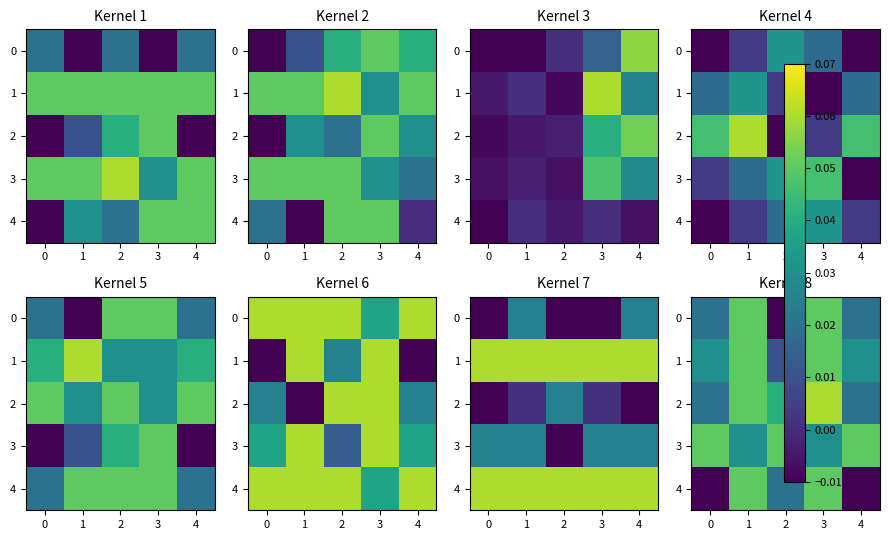

Is it true that 4 equals 0.0 at 2?

False